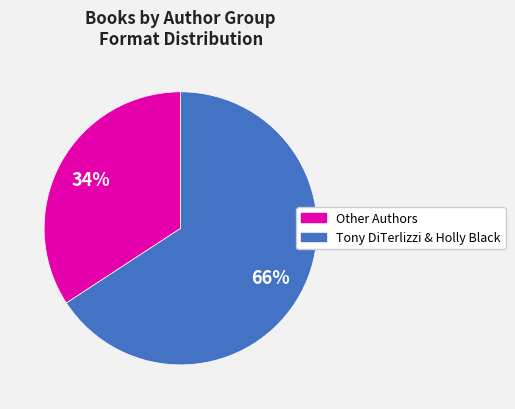

To the nearest percent, what is the difference between the largest and smallest slice percentages?

32%